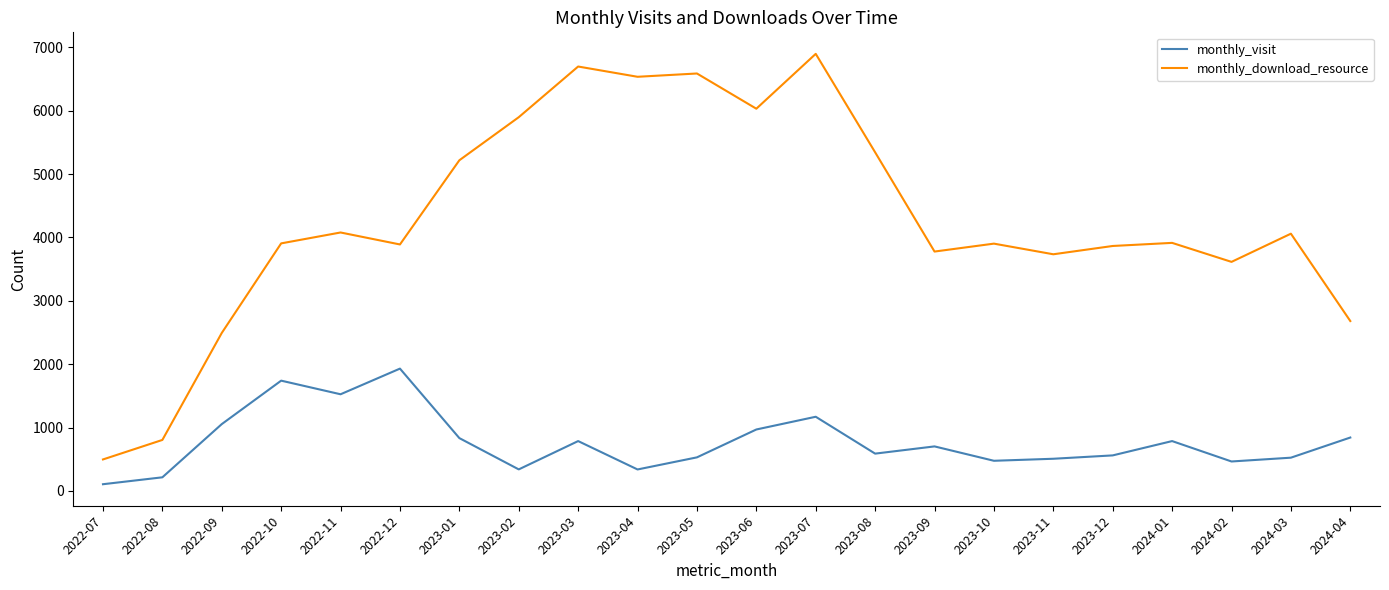

What is the difference between the highest and lowest values at 2022-10?

2167